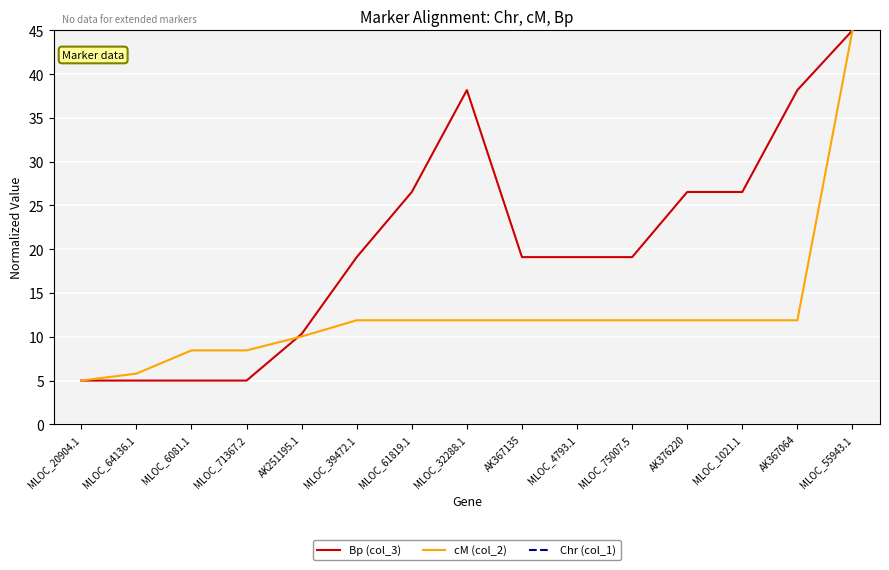

True or false: Chr (col_1) and cM (col_2) intersect in this chart.

False